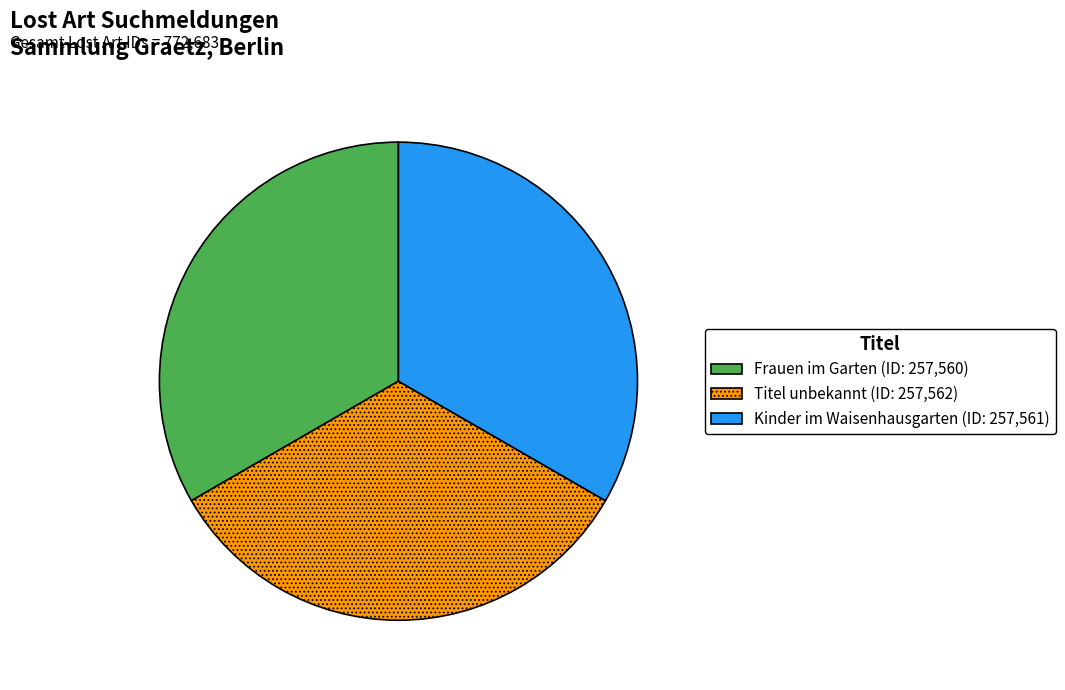

Does any single category account for the majority?

No